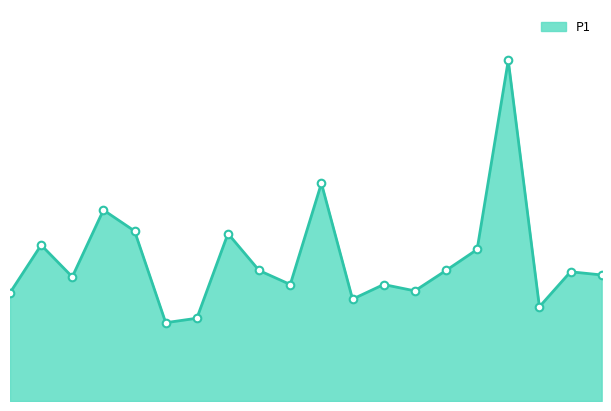

Does the chart have visible grid lines?

No